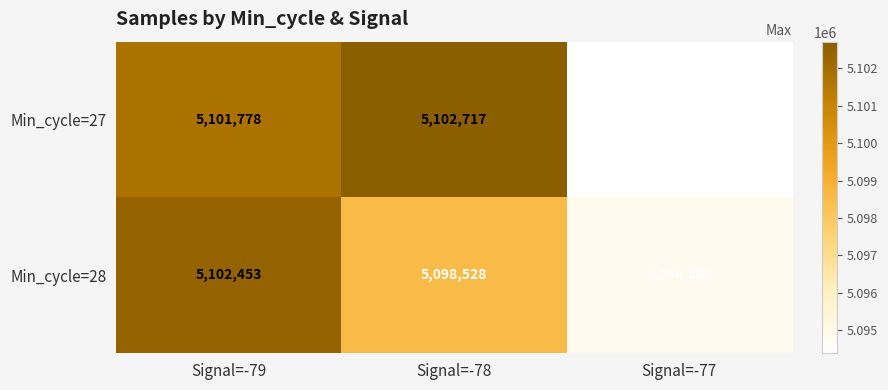

At which label is Min_cycle=27 closest to 5098550?

Signal=-79